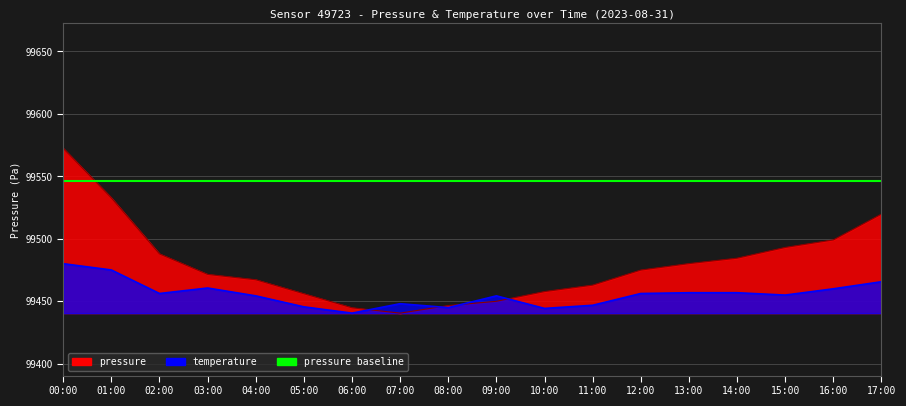

What is the average value of the pressure series?

99480.2